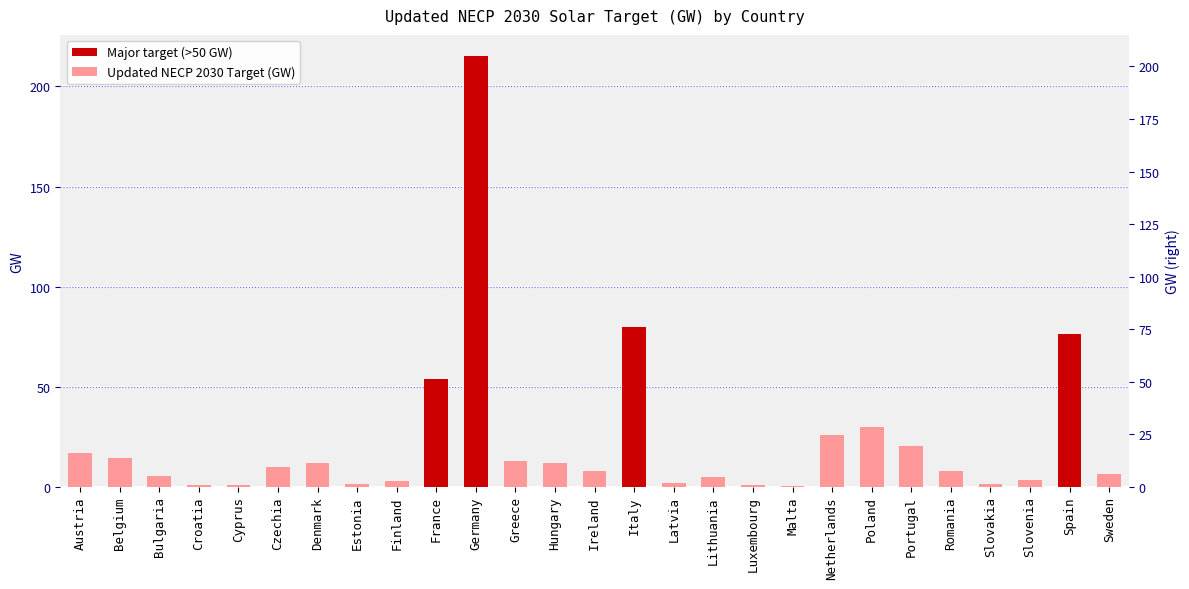

What is the maximum value shown in the chart?

215.0